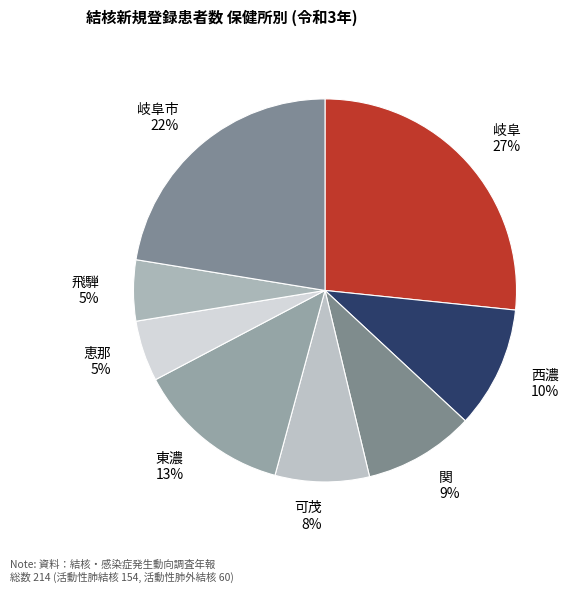

What is the largest slice in the pie chart?

岐阜 27%